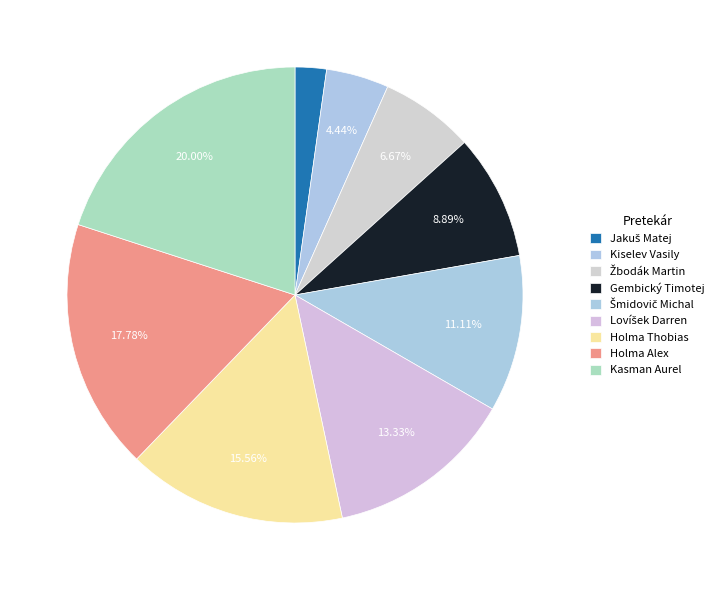

How much of the chart is everything except Holma Alex?

82.2%